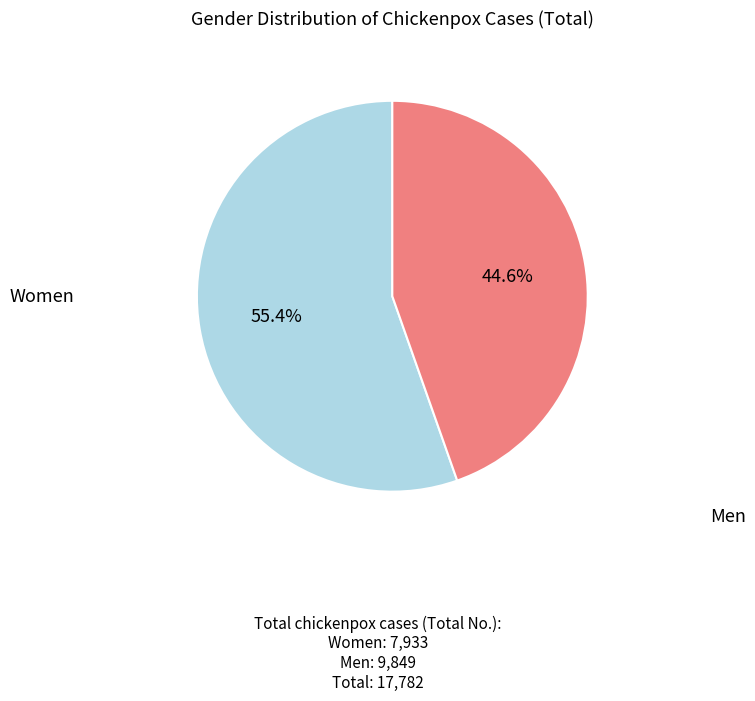

Does any single category account for the majority?

Yes